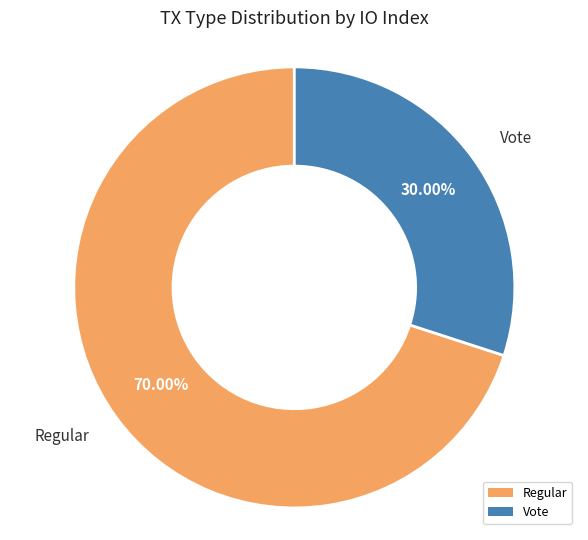

What is the total percentage of Vote and Regular?

100.0%